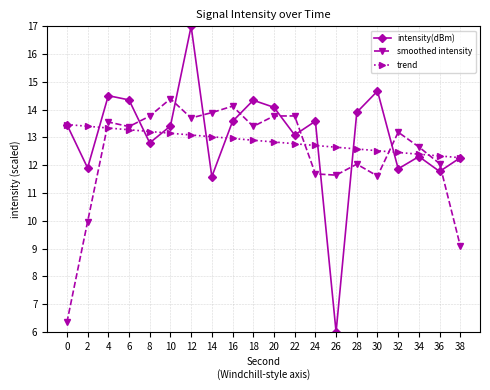

True or false: smoothed intensity has more than 1 interior local peaks.

True